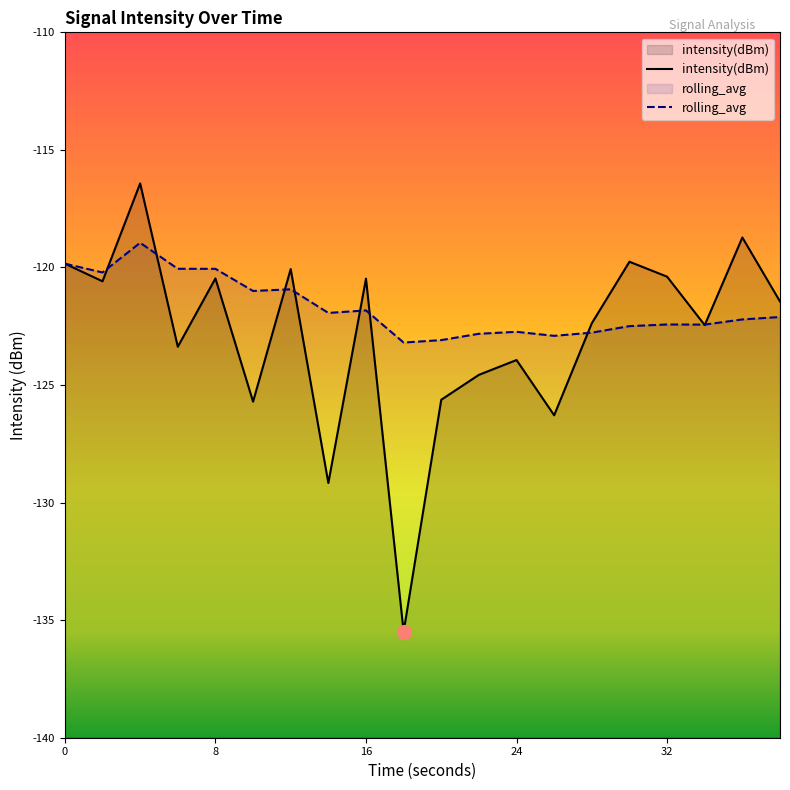

Does the chart have visible grid lines?

No